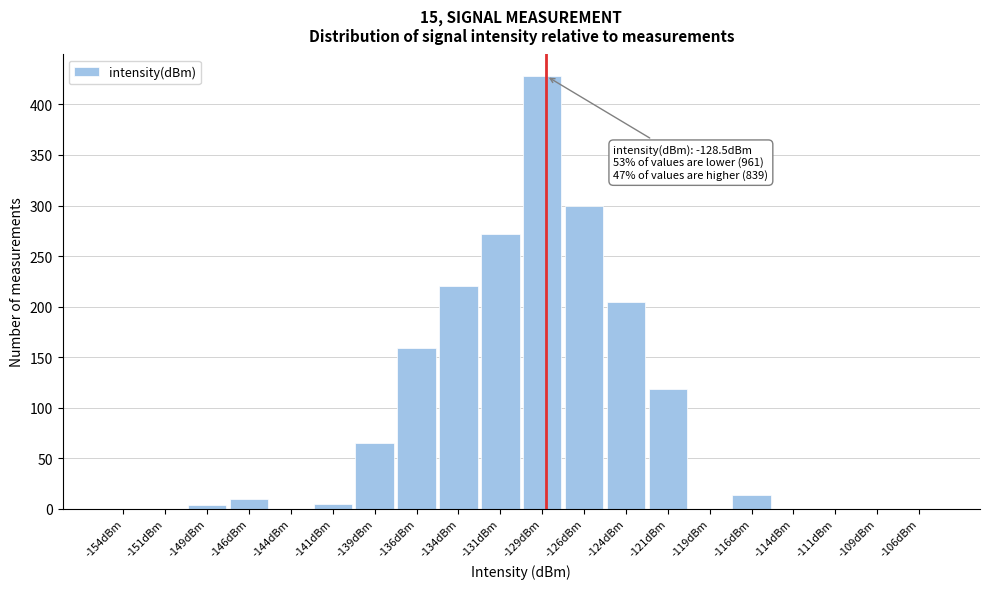

Over which range of the x-axis is the bar tallest?

-130.0 to -127.5